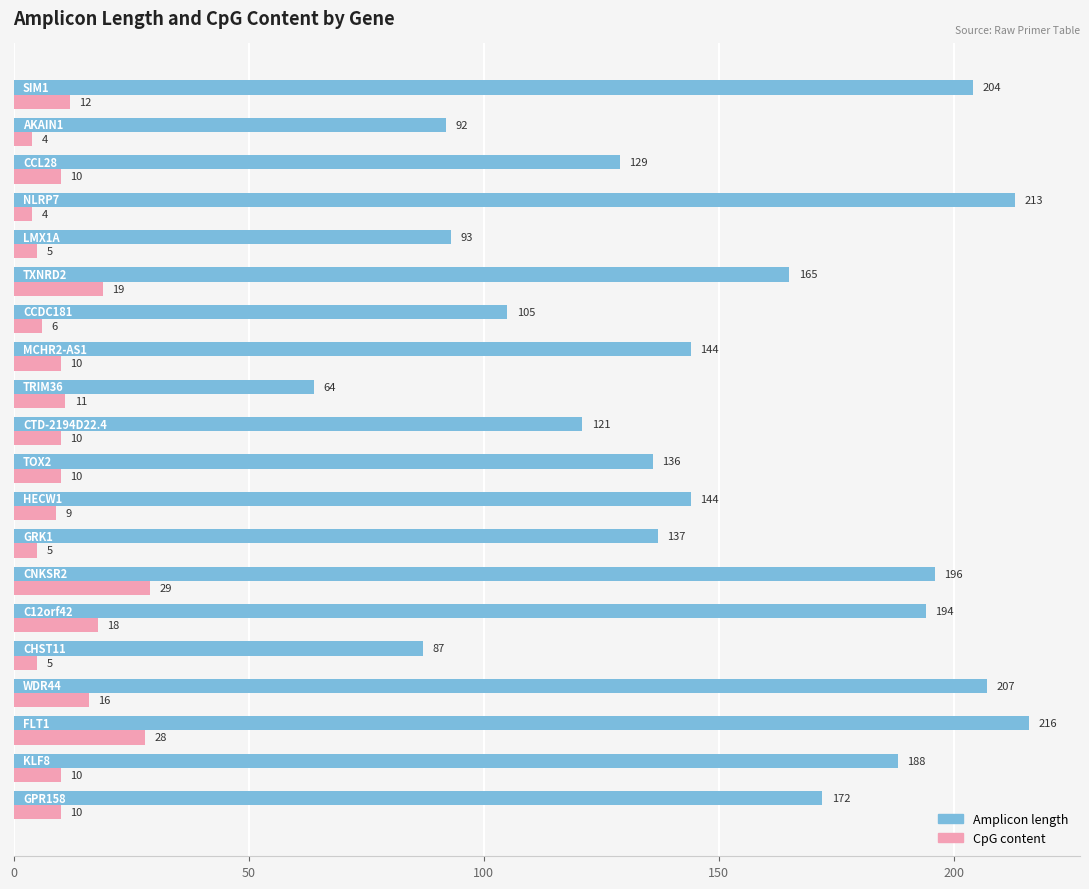

What is the lowest value of the CpG content series?

4